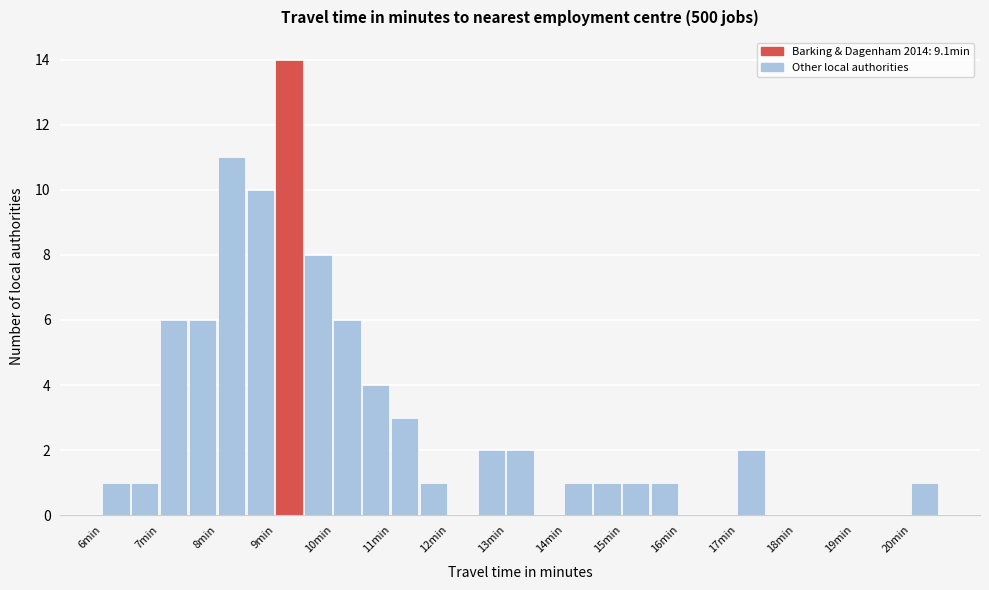

Reading left to right, transcribe this chart: for each bar, give the range it covers on the x-axis and its height. The values are not printed on the chart, so give them approximately, as read against the axis.

6.0 to 6.5: 1
6.5 to 7.0: 1
7.0 to 7.5: 6
7.5 to 8.0: 6
8.0 to 8.5: 11
8.5 to 9.0: 10
9.0 to 9.5: 14
9.5 to 10.0: 8
10.0 to 10.5: 6
10.5 to 11.0: 4
11.0 to 11.5: 3
11.5 to 12.0: 1
12.0 to 12.5: 0
12.5 to 13.0: 2
13.0 to 13.5: 2
13.5 to 14.0: 0
14.0 to 14.5: 1
14.5 to 15.0: 1
15.0 to 15.5: 1
15.5 to 16.0: 1
16.0 to 16.5: 0
16.5 to 17.0: 0
17.0 to 17.5: 2
17.5 to 18.0: 0
18.0 to 18.5: 0
18.5 to 19.0: 0
19.0 to 19.5: 0
19.5 to 20.0: 0
20.0 to 20.5: 1